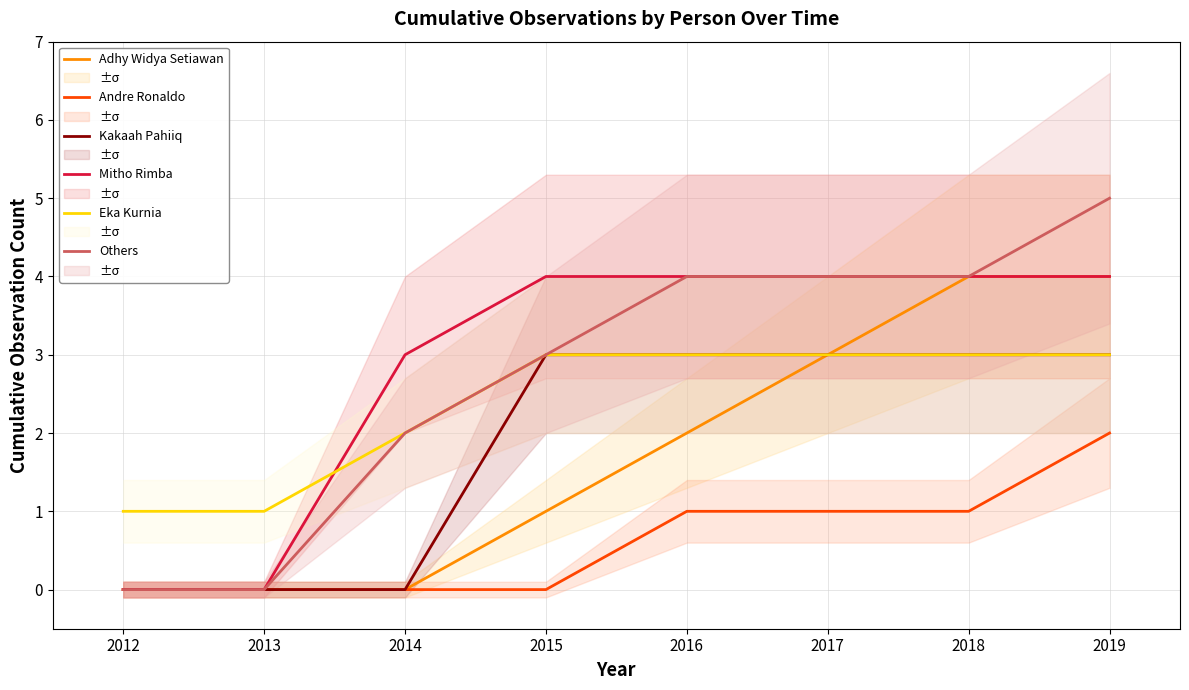

True or false: Mitho Rimba has more than 1 points higher than both neighbors.

False